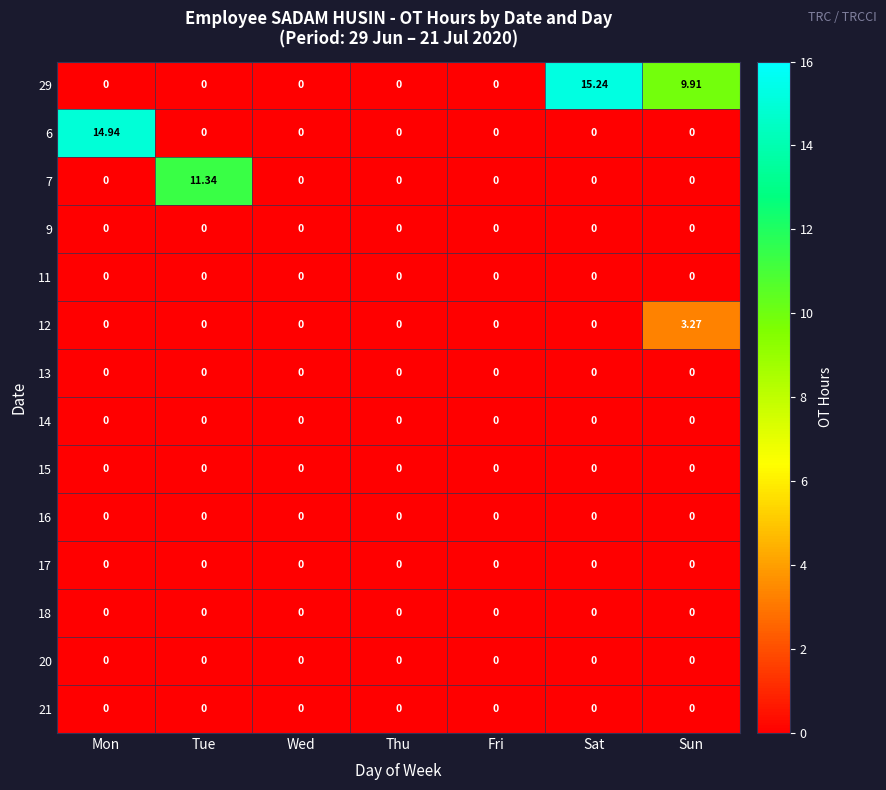

At which category is the sum across all series the highest?

Sat